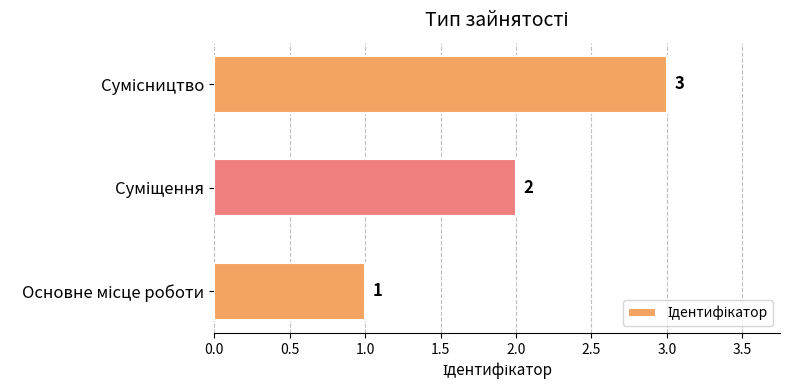

What is the maximum value shown in the chart?

3